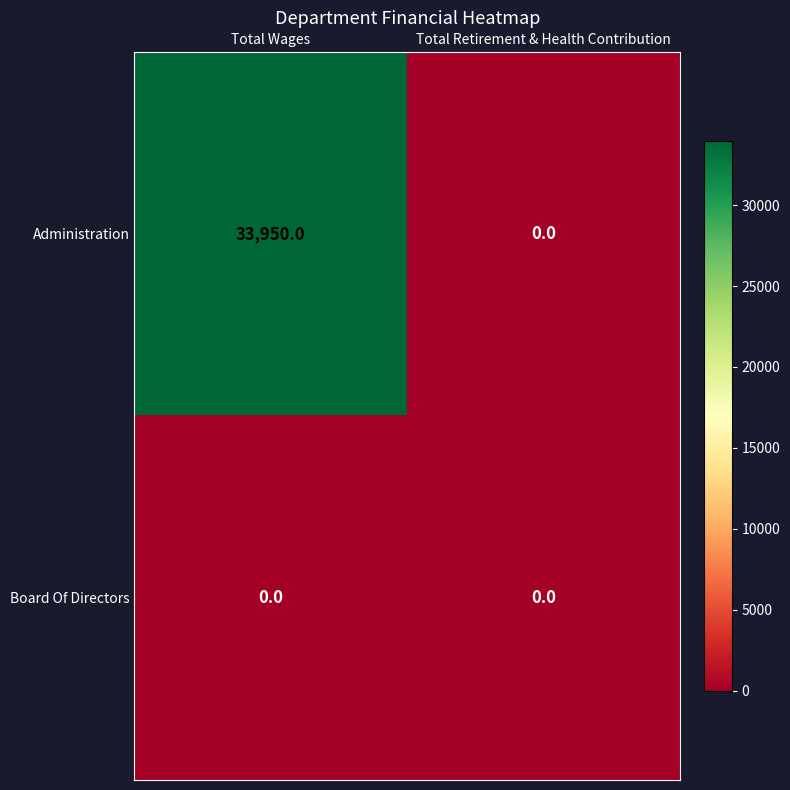

Count the Administration values in the range 0 to 33950.

2